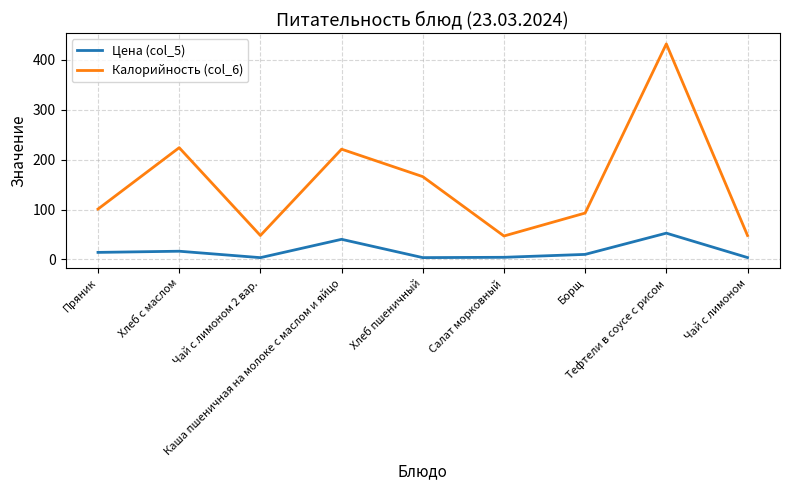

How many lines are shown in the chart?

2